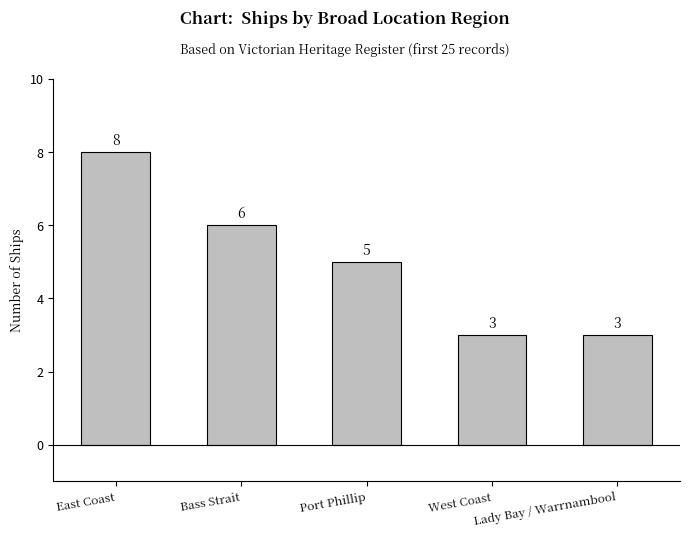

What is the difference between the second highest and minimum values?

3